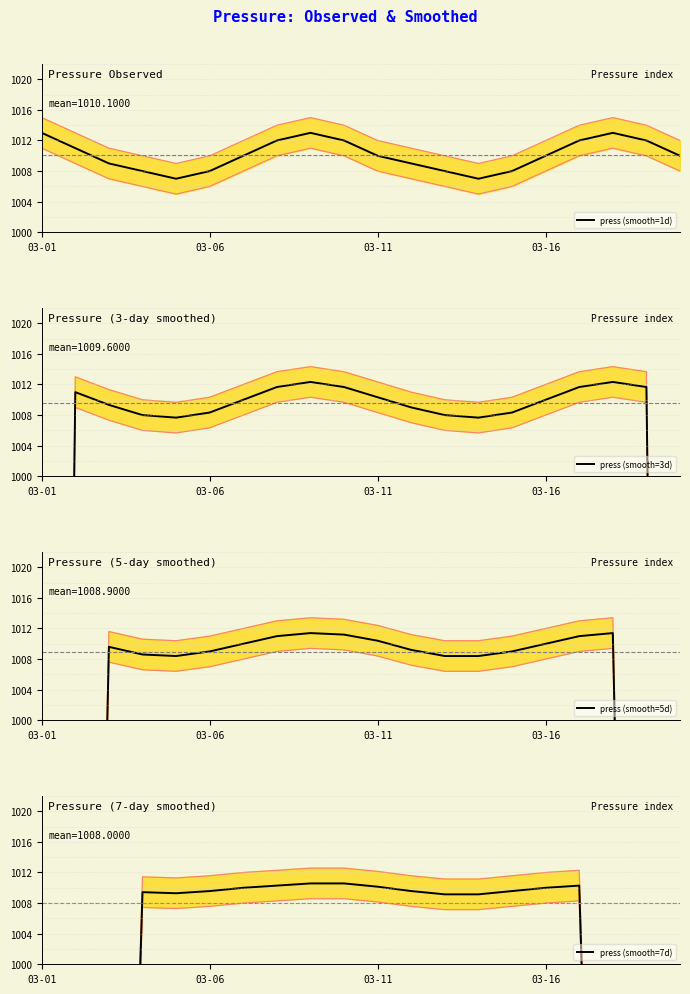

What are all the series names shown in the legend?

press (smooth=1d), press (smooth=3d), press (smooth=5d), press (smooth=7d)